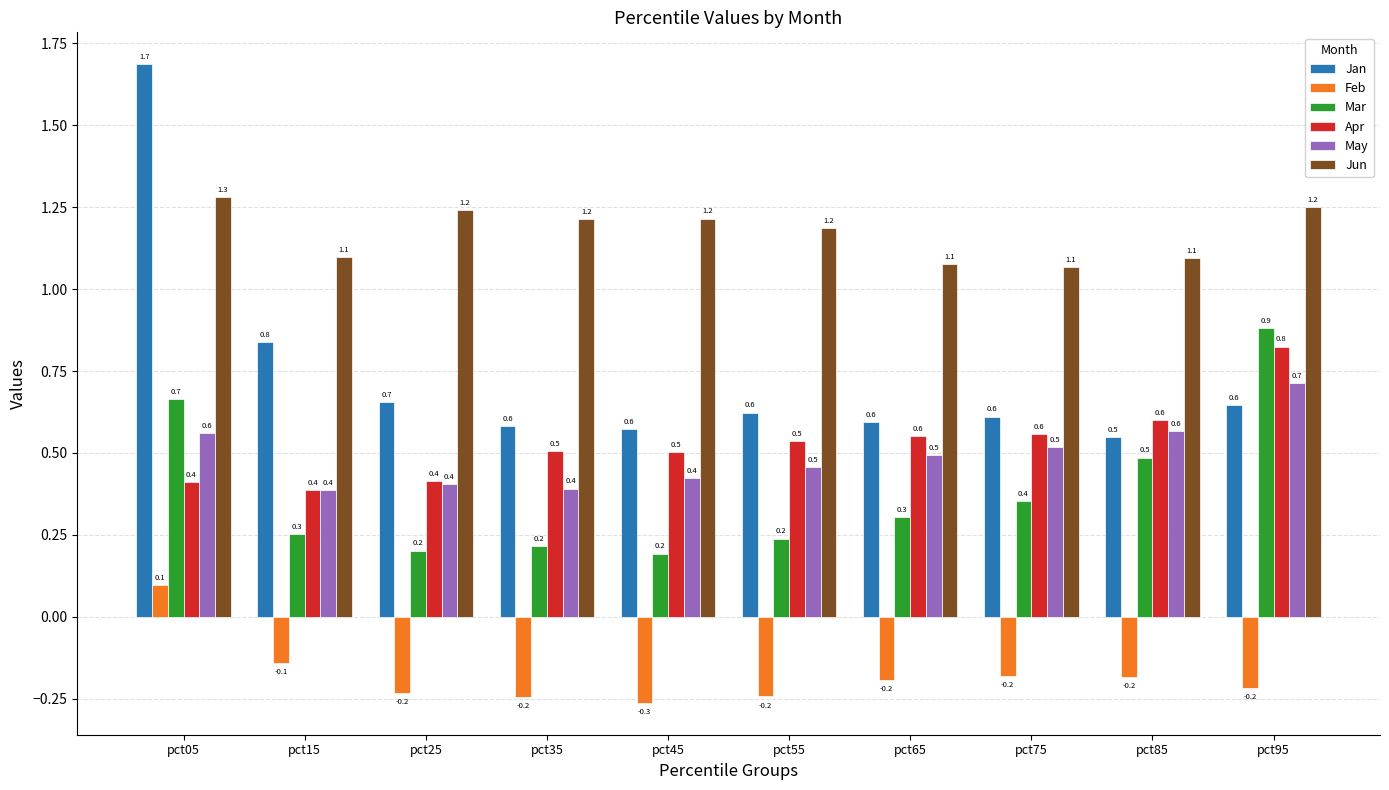

How many bars are there in total?

60